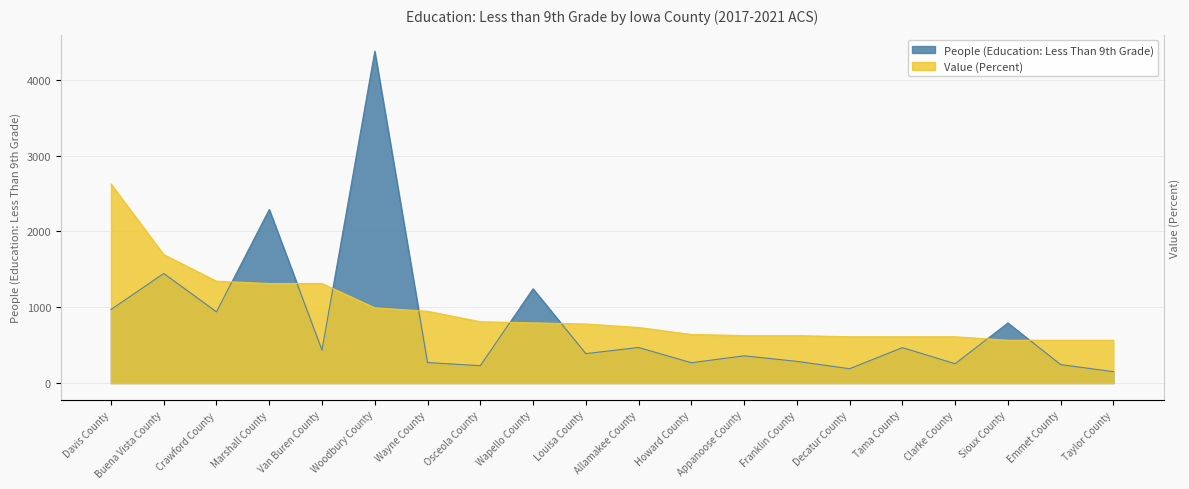

What is the label of the 11th point from the left?

Allamakee County